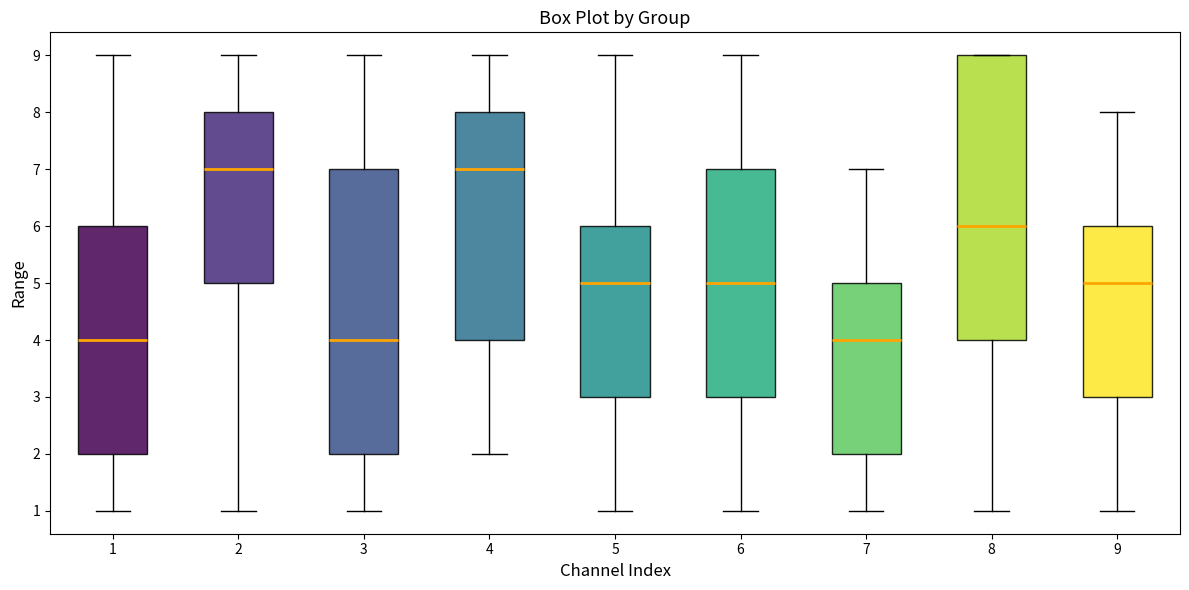

Reading left to right, read every box against the y-axis: the position of its median line, the range the box covers, and the ends of its whiskers. The values are not printed on the chart, so give them approximately, as read against the axis.

1: median 4, box 2 to 6, whiskers 1 to 9
2: median 7, box 5 to 8, whiskers 1 to 9
3: median 4, box 2 to 7, whiskers 1 to 9
4: median 7, box 4 to 8, whiskers 2 to 9
5: median 5, box 3 to 6, whiskers 1 to 9
6: median 5, box 3 to 7, whiskers 1 to 9
7: median 4, box 2 to 5, whiskers 1 to 7
8: median 6, box 4 to 9, whiskers 1 to 9
9: median 5, box 3 to 6, whiskers 1 to 8